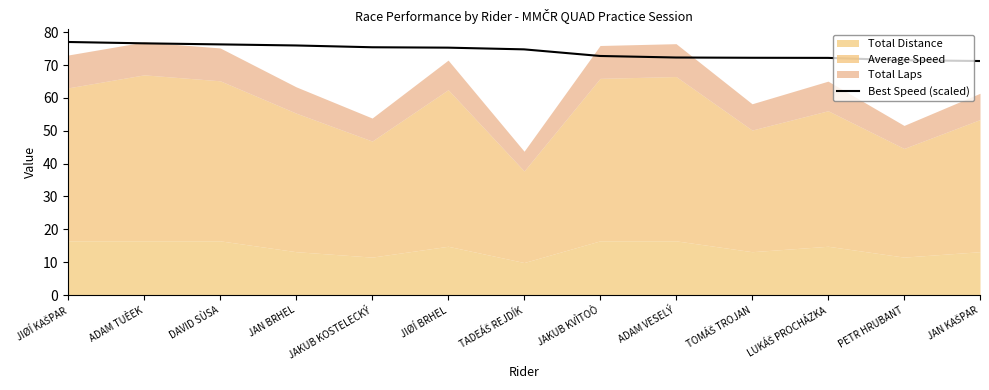

Is it true that Best Speed (scaled) equals 30.9 at PETR HRUBANT?

False